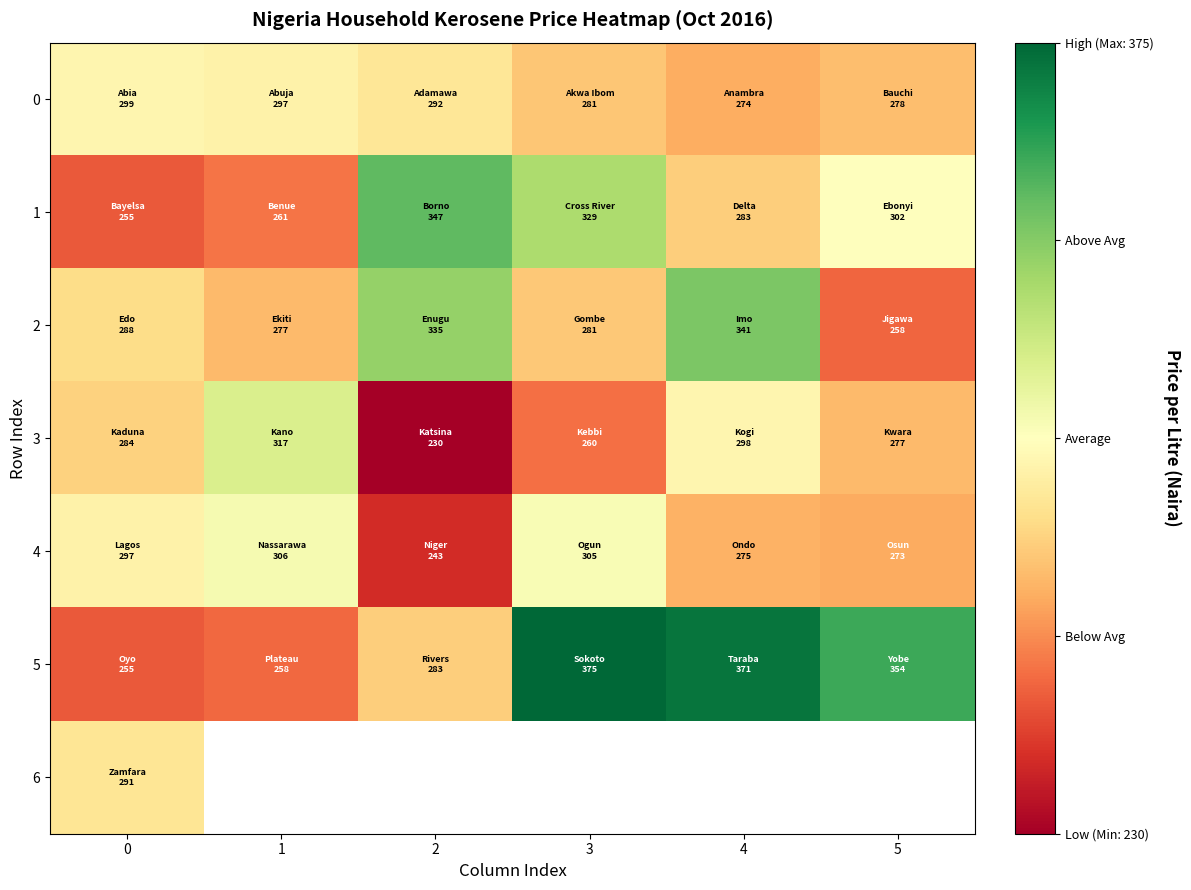

The 3 series shows 403.3 at 4. True or false?

False